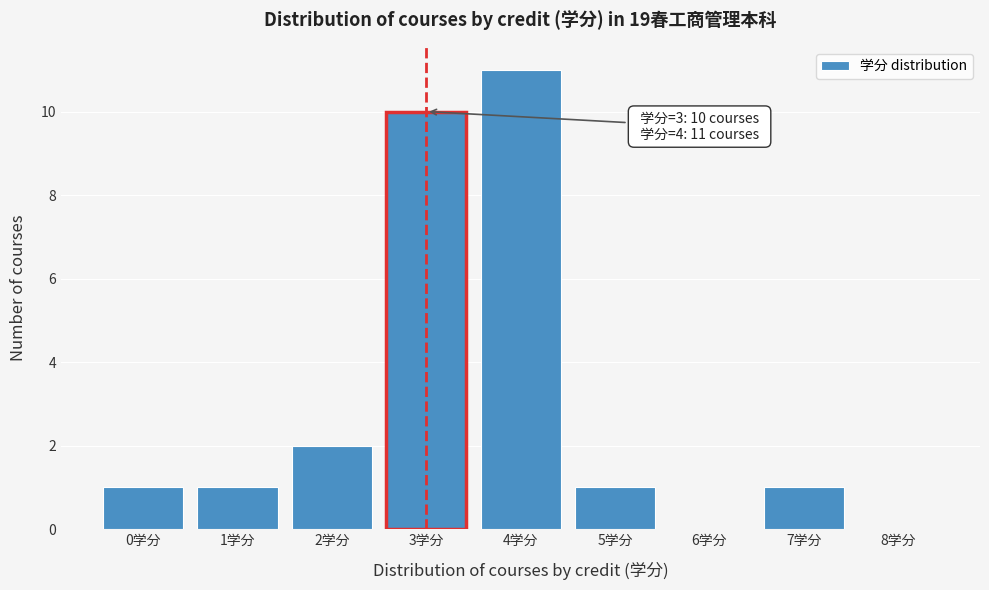

Over which range of the x-axis is the bar tallest?

3.5 to 4.5